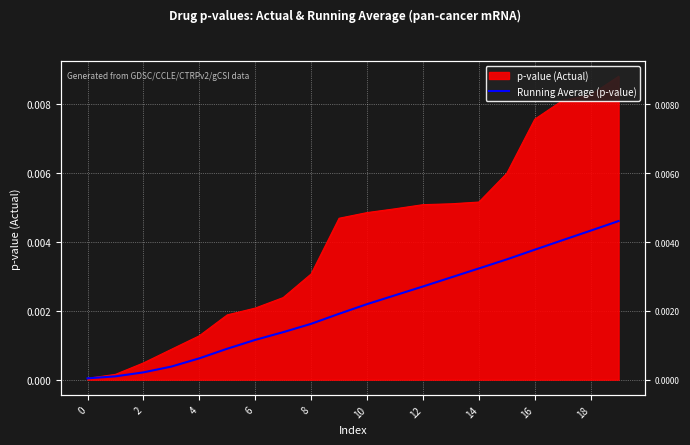

What is the label of the 1st point from the right?

19